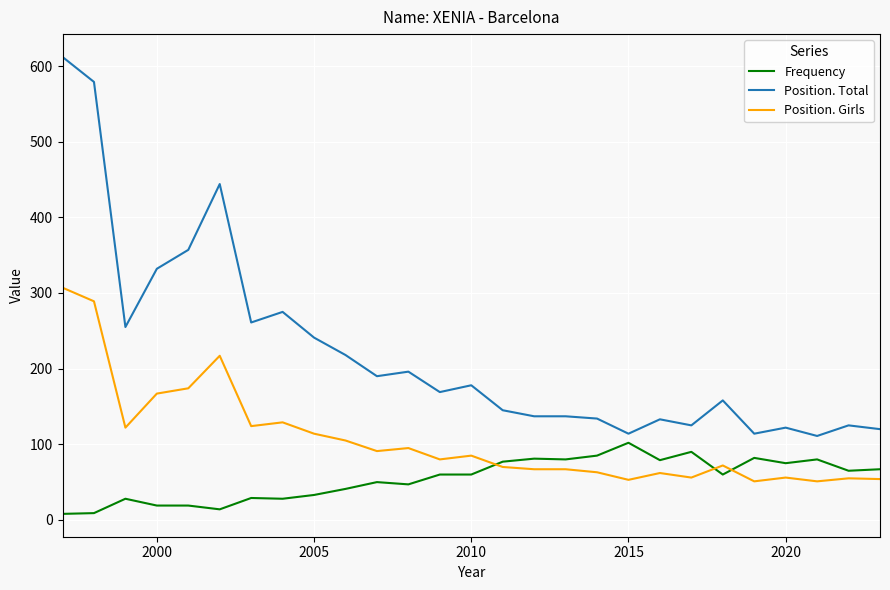

How many lines are shown in the chart?

3